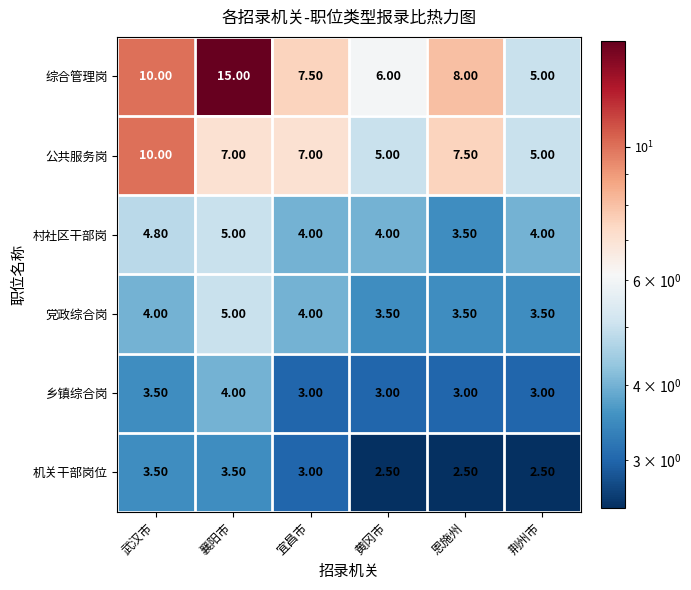

What is the sum of the 机关干部岗位 values at 襄阳市 and 宜昌市?

6.5